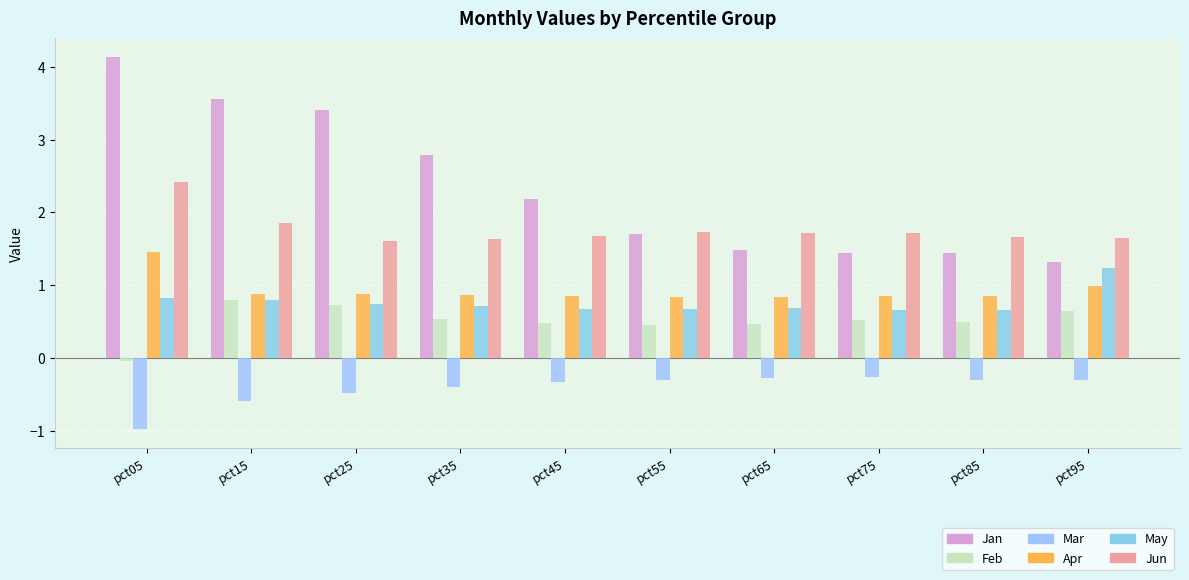

Between pct15 and pct45, which series saw the biggest shift?

Jan